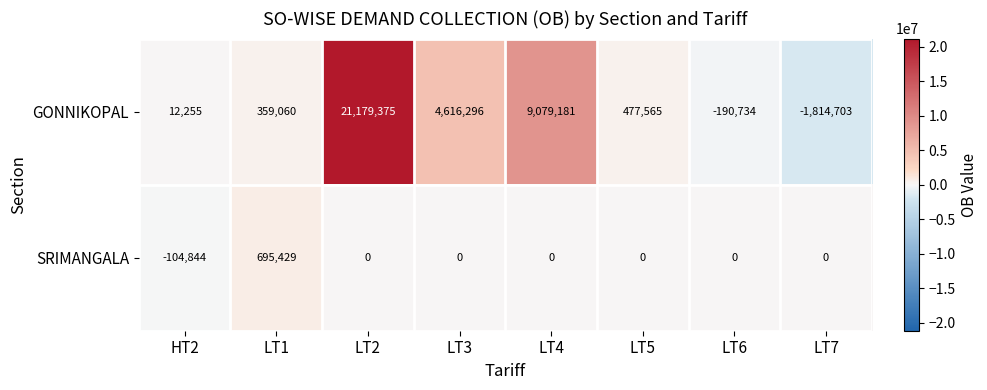

What is the difference between the GONNIKOPAL values at LT5 and LT2?

20701810